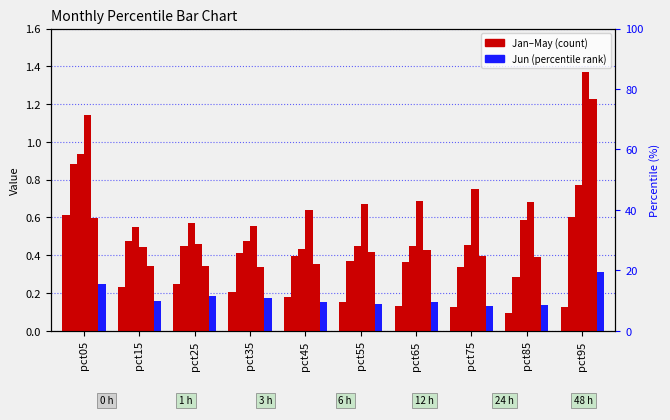

Between pct55 and pct95, which series saw the biggest shift?

May